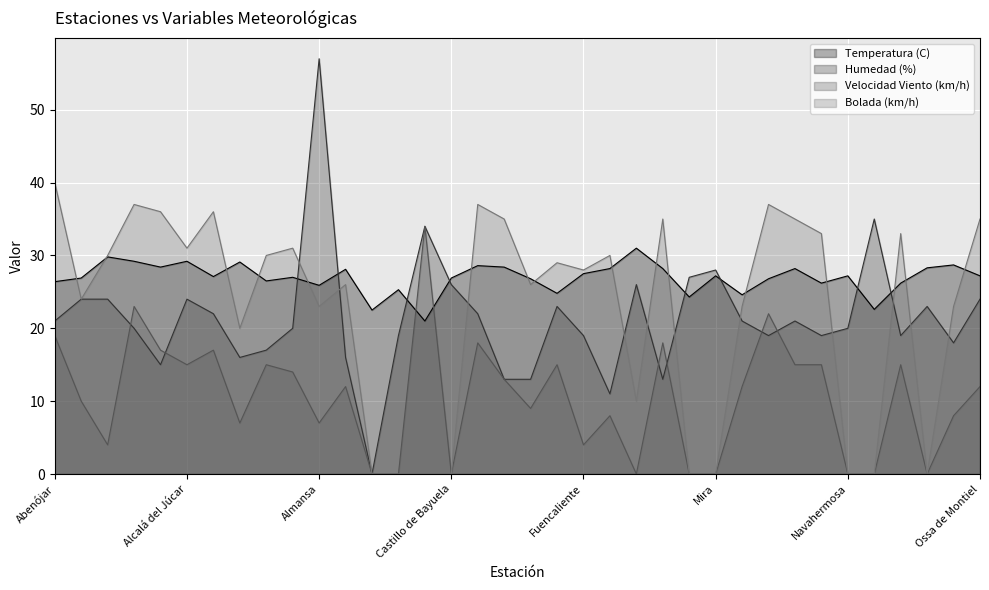

At which category is the sum across all series the highest?

Almansa